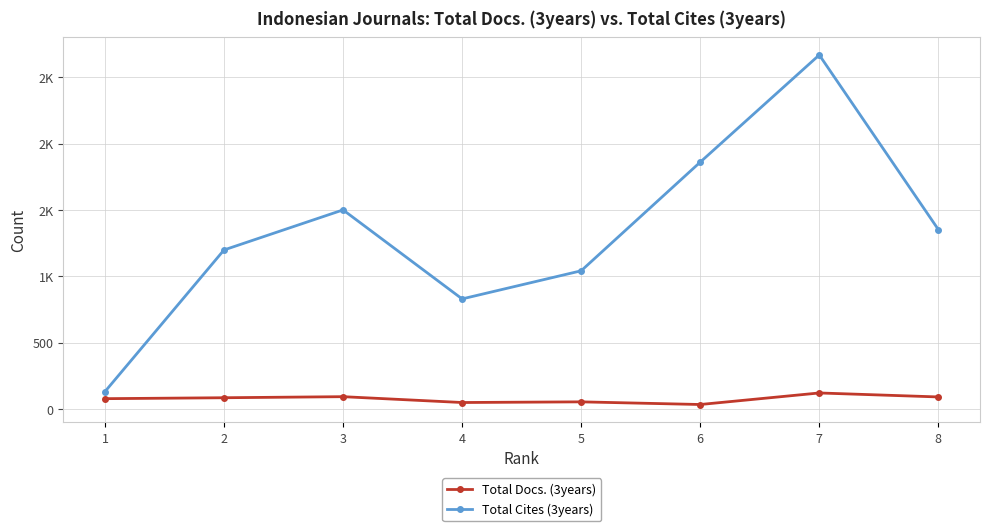

What is the value of the Total Docs. (3years) point at the 4th from the left?

48